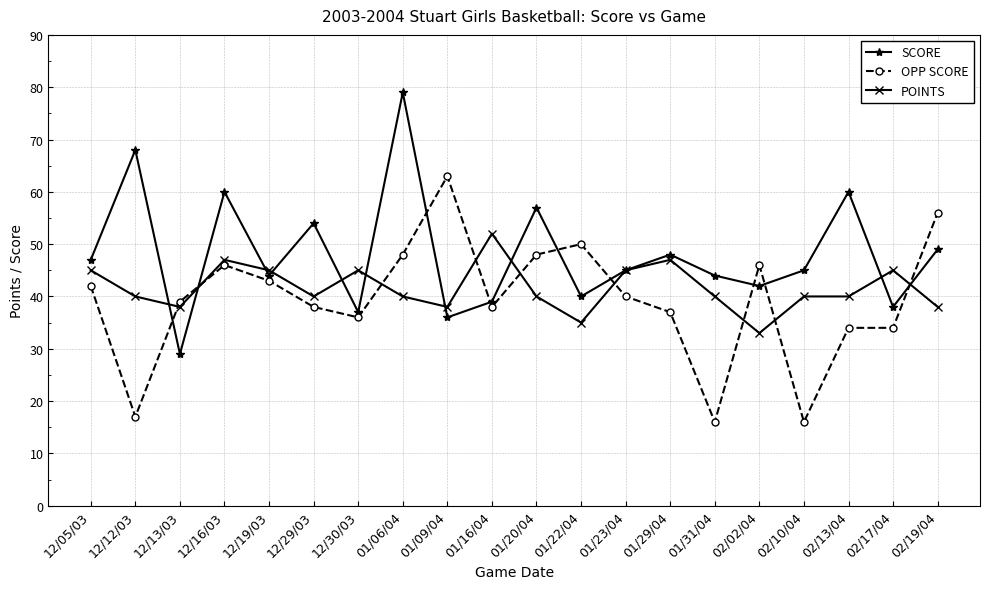

What is the difference between the SCORE values at 01/31/04 and 12/05/03?

3